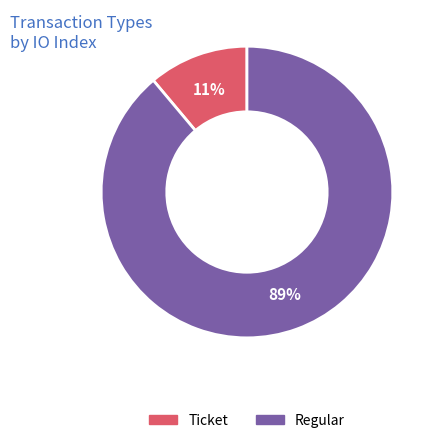

Is it true that Regular is 89% of the pie?

True